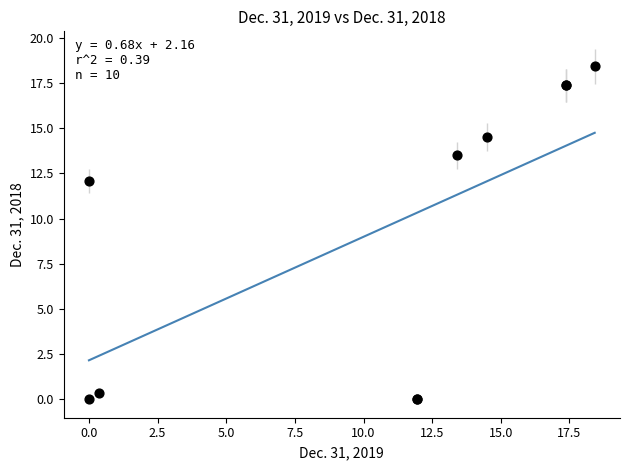

What Y value in the scatter plot is closest to 9?

12.1